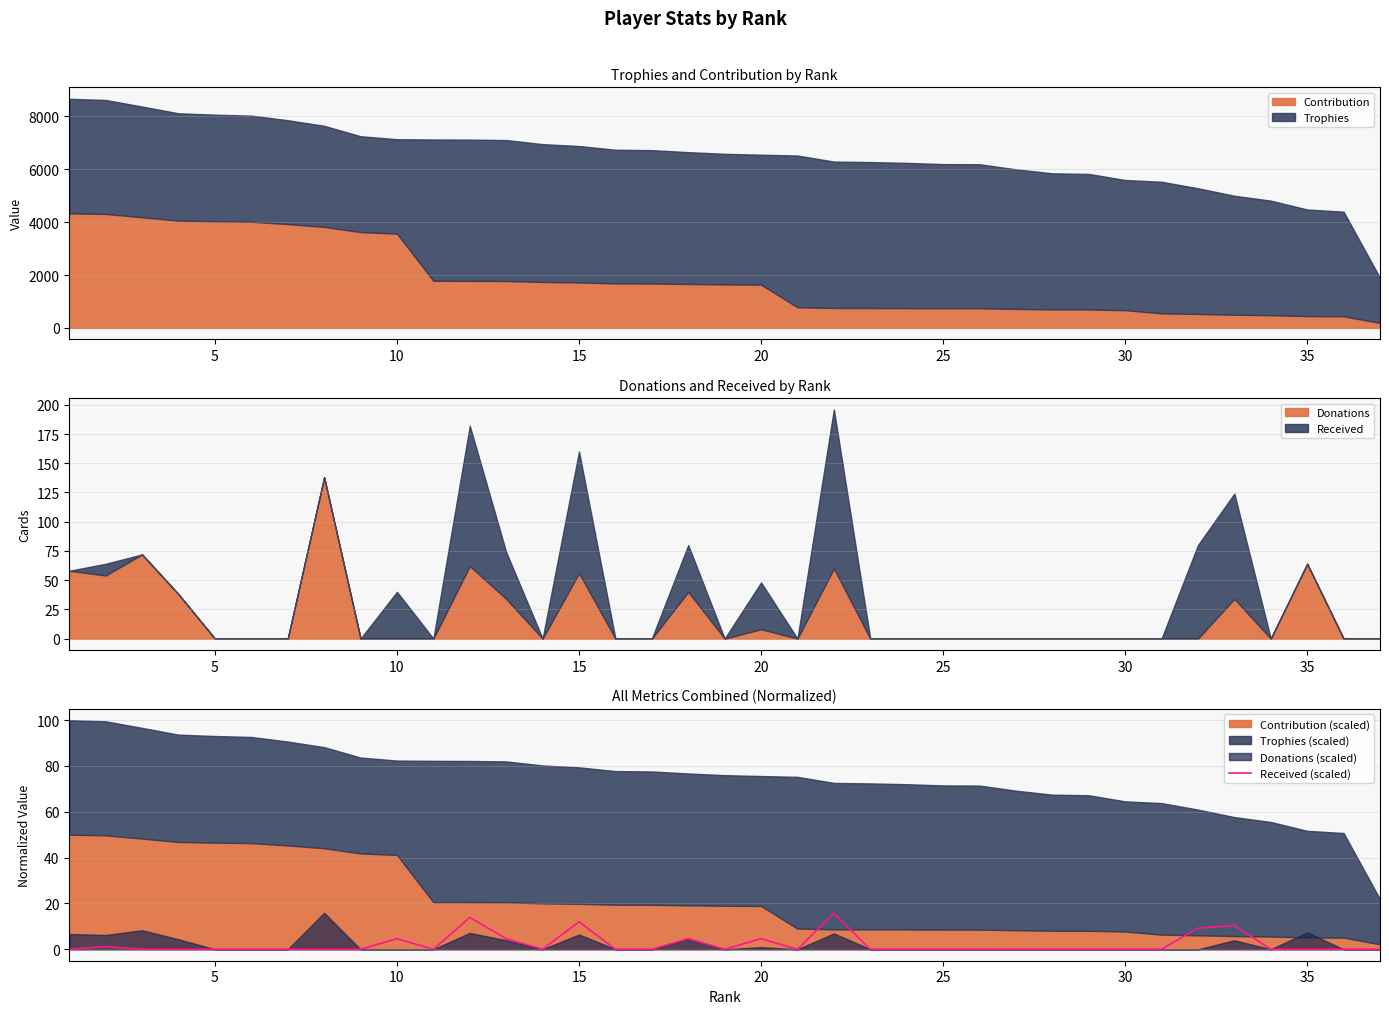

How many data points does each series have?

37